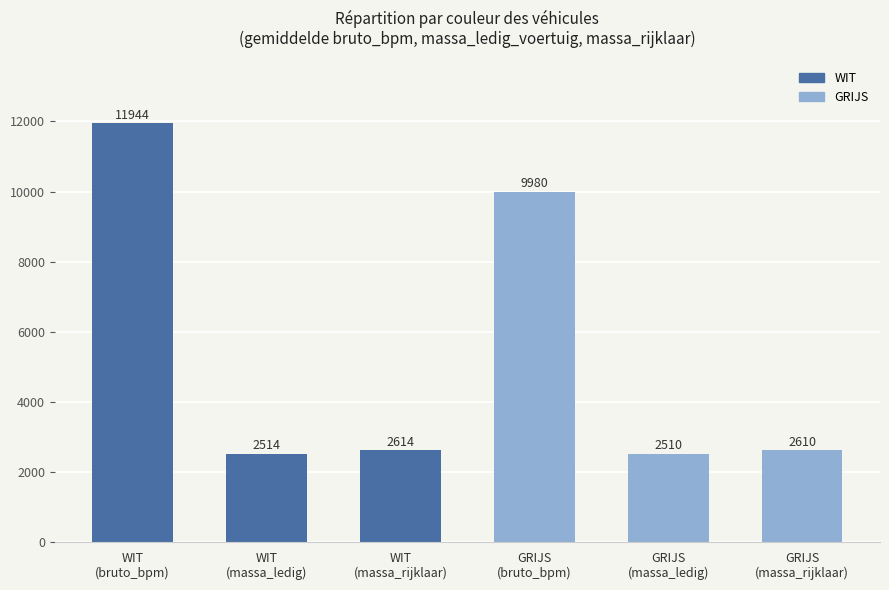

What is the change in value from WIT
(massa_rijklaar) to GRIJS
(massa_rijklaar)?

-4